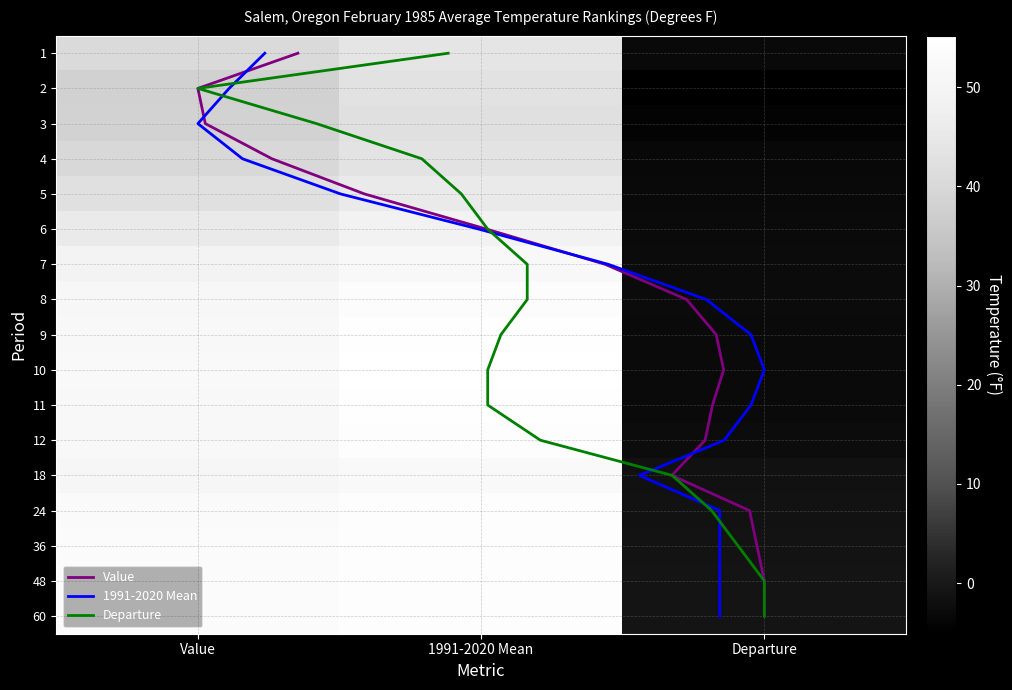

What is the minimum value shown in the chart?

-5.1